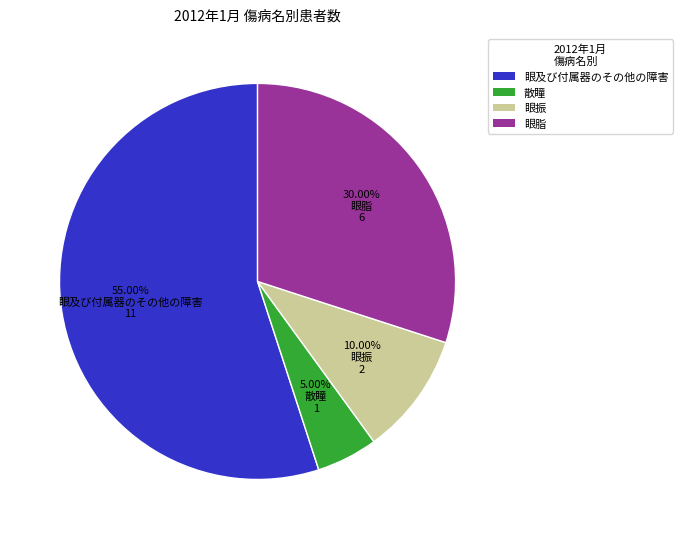

Is there a majority slice in this chart?

Yes